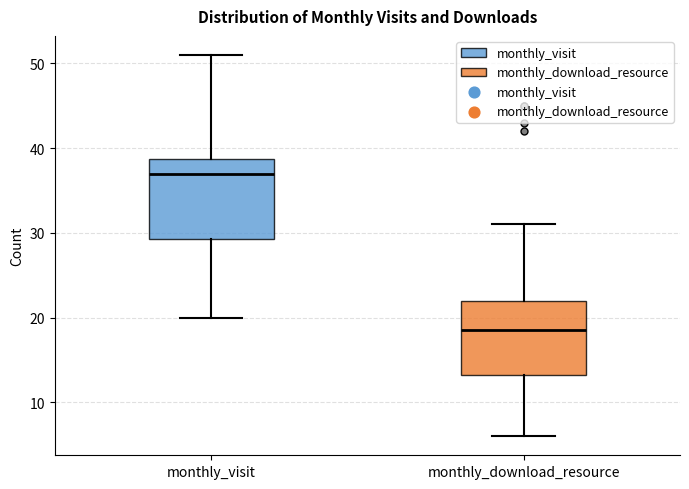

Where does the lower whisker of the box for monthly_visit end on the y-axis? The values are not printed on the chart, so give them approximately, as read against the axis.

20